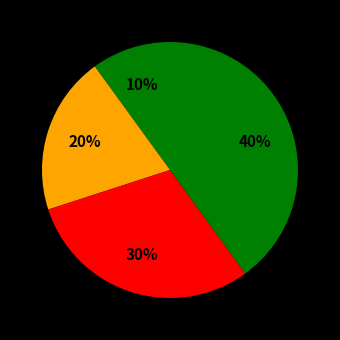

How many segments does this pie chart have?

4